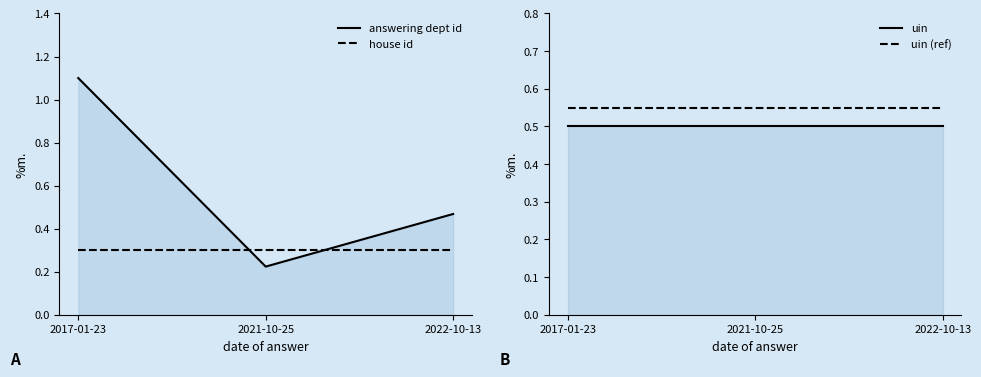

Between 2022-10-13 and 2021-10-25, which is larger?

2022-10-13